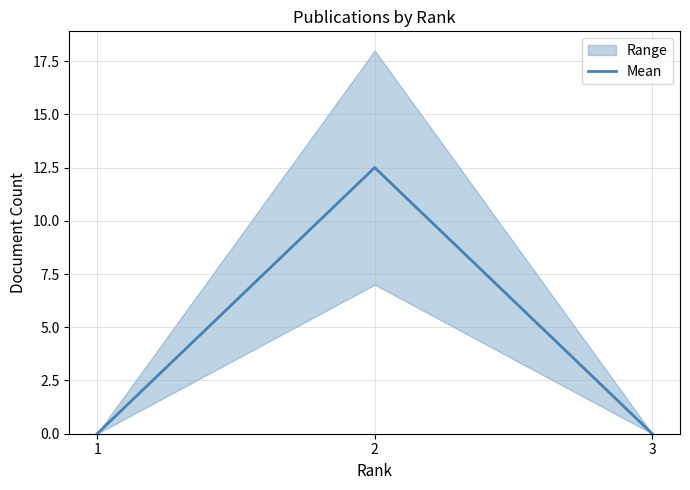

What is the highest value of the Mean series?

12.5